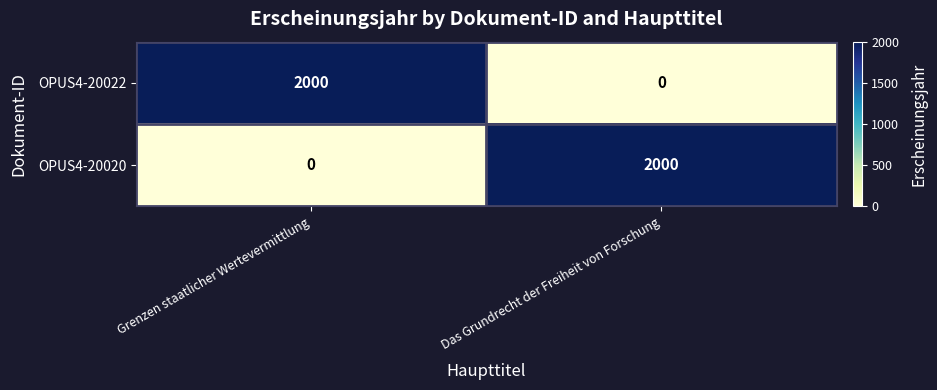

Is it true that OPUS4-20022 equals 2000 at Grenzen staatlicher Wertevermittlung?

True